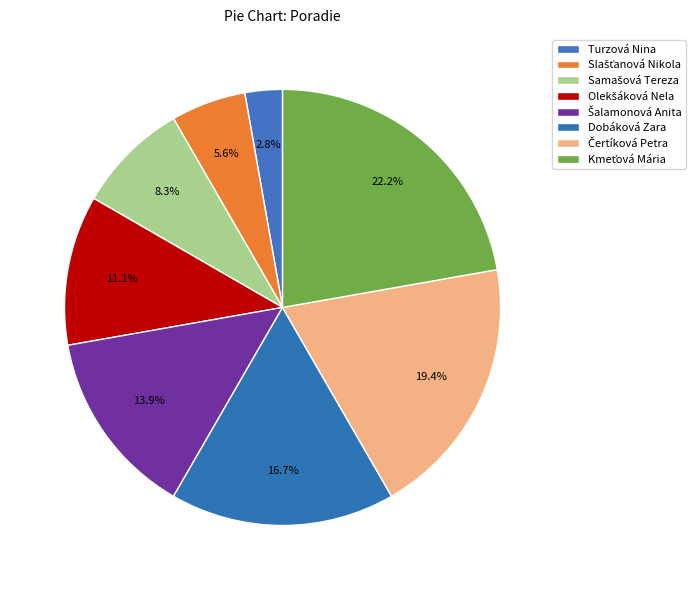

How many segments does this pie chart have?

8